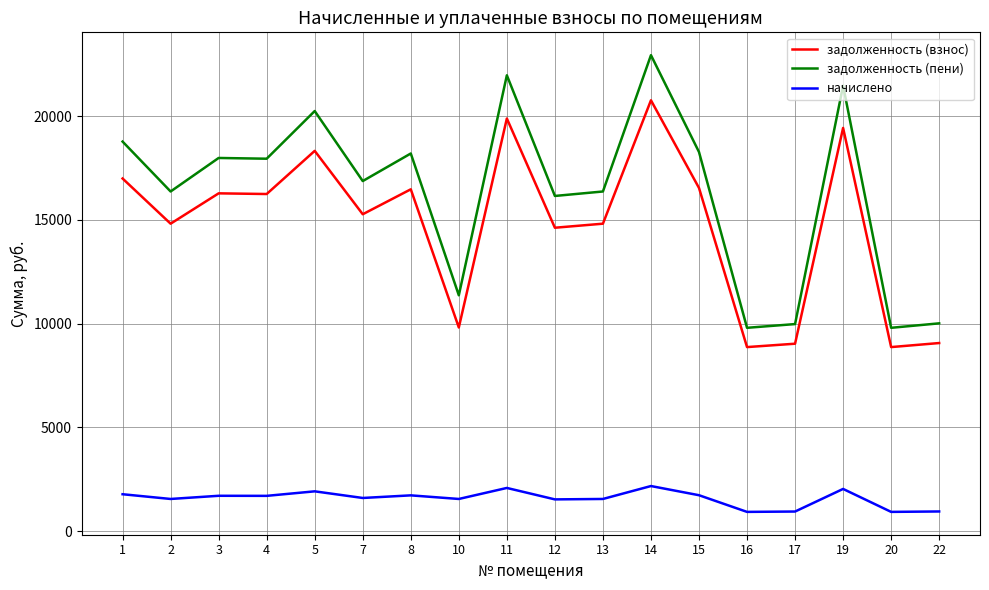

Which series changed the most between 19 and 22?

задолженность (пени)